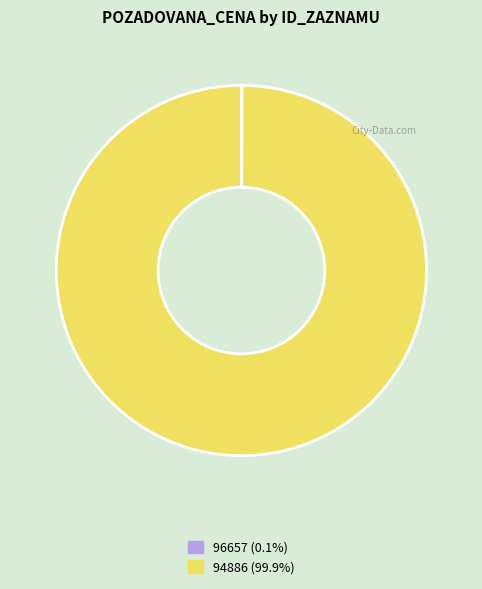

What is the largest slice in the pie chart?

94886